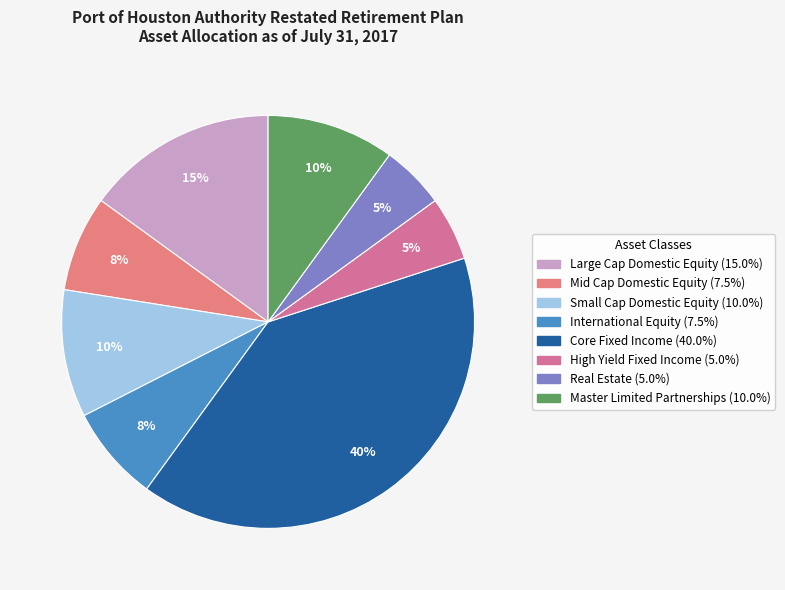

To the nearest percent, what portion does Small Cap Domestic Equity represent?

10%